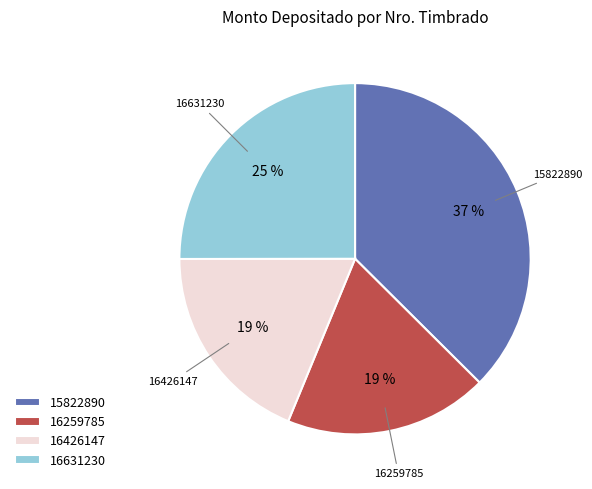

How many slices are in this pie chart?

4